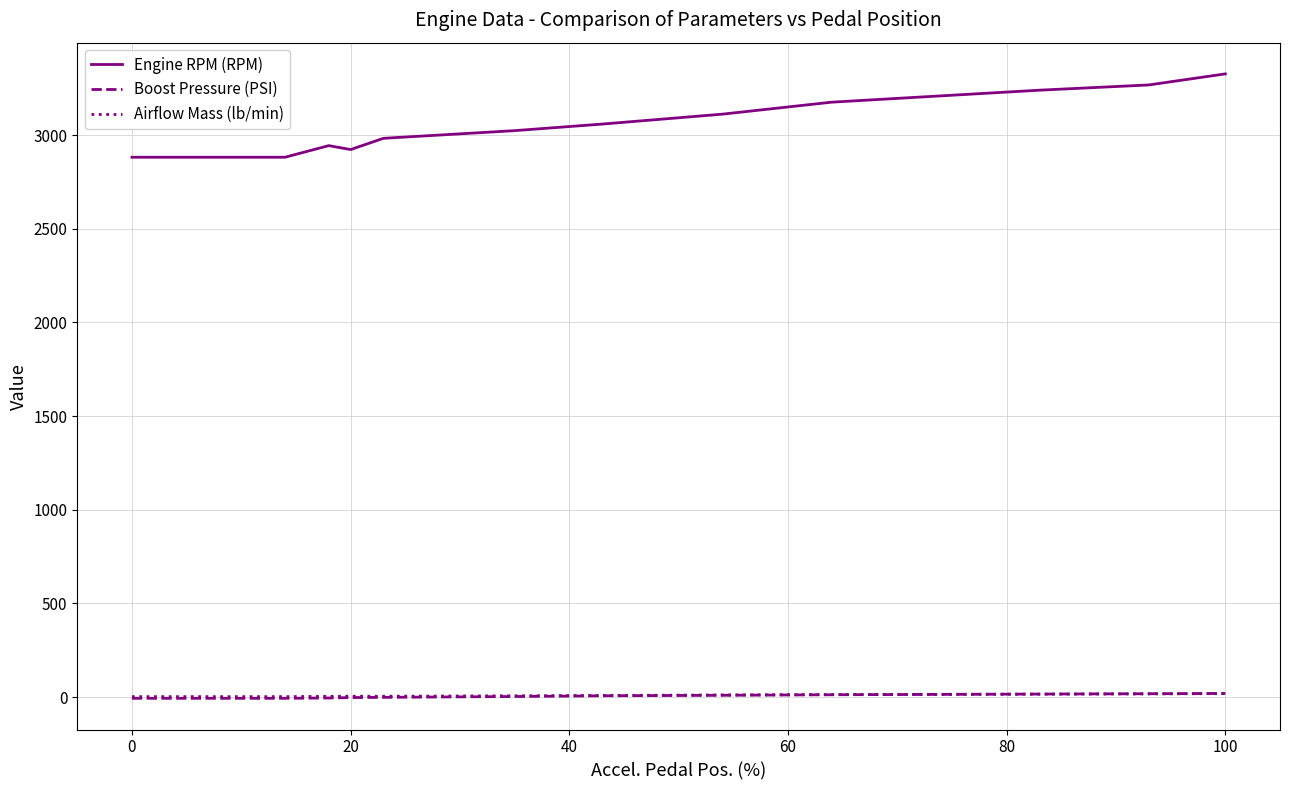

True or false: Engine RPM (RPM) and Airflow Mass (lb/min) cross at least once.

False